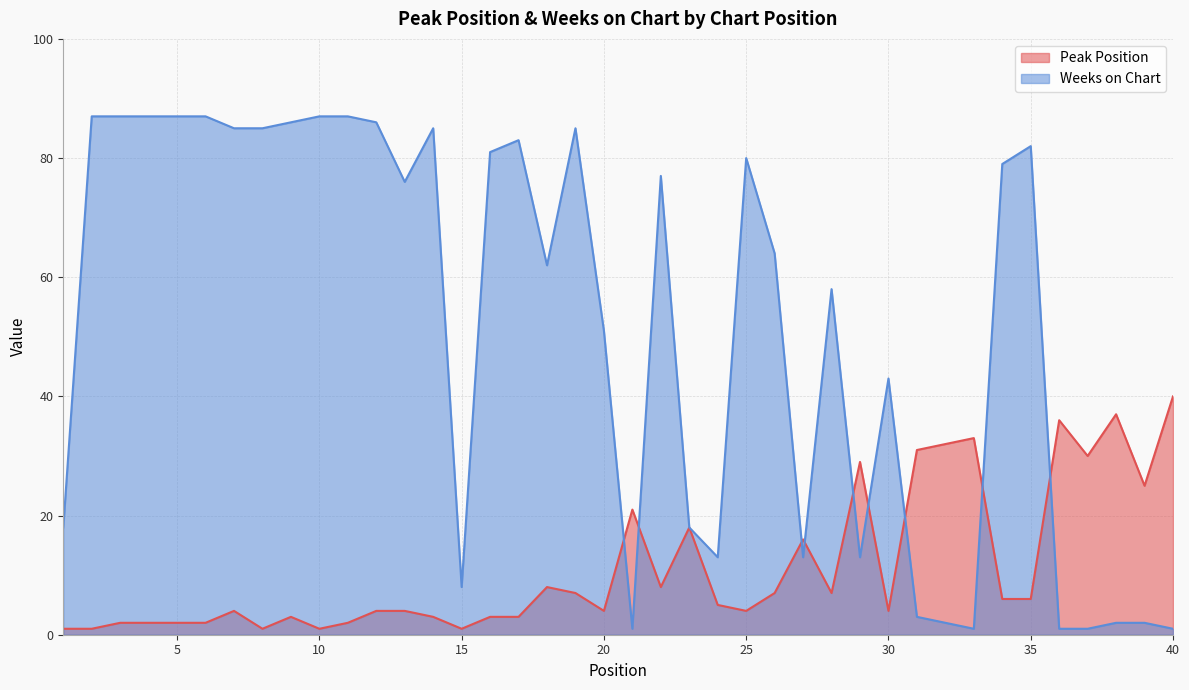

How many lines are shown in the chart?

2